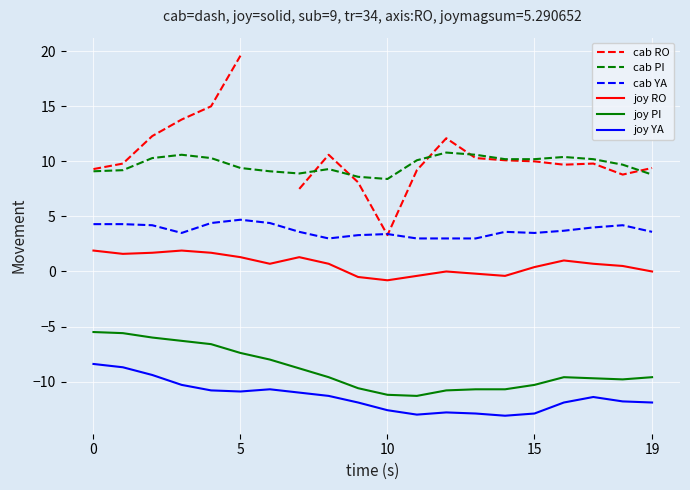

True or false: joy PI and joy RO cross at least once.

False